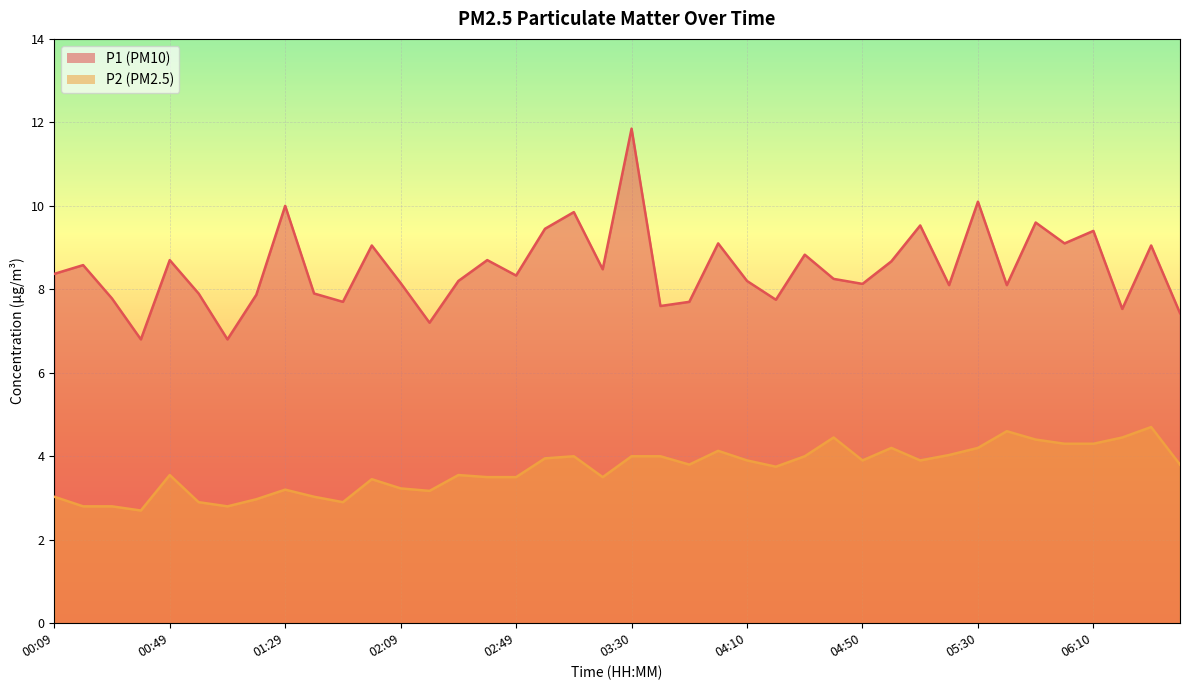

What is the minimum value shown in the chart?

2.7